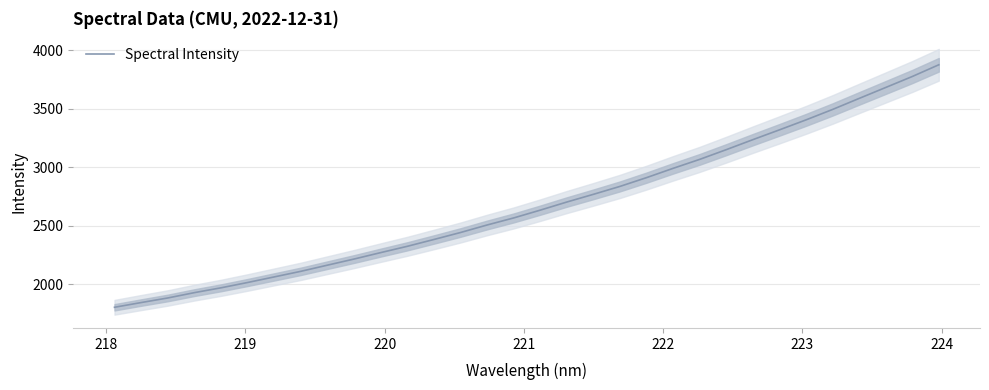

True or false: the data shows 3358.6 at 222.

False